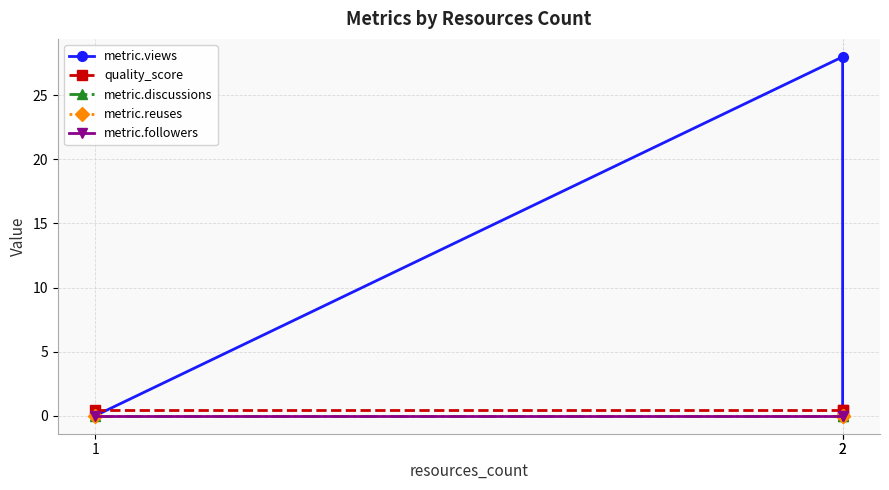

List the labels in order of metric.views value, largest first.

2, 1, 2